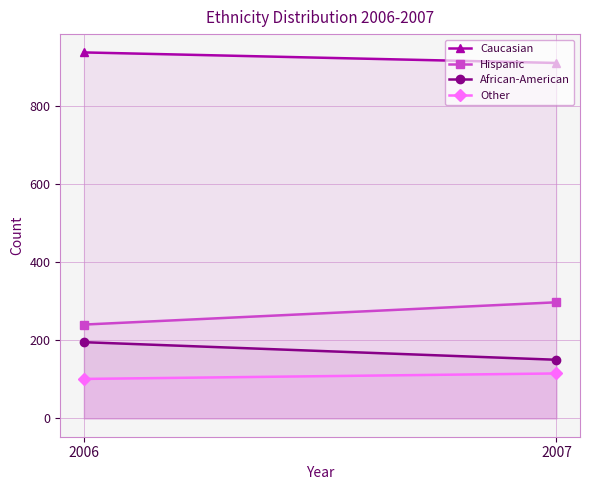

What is the difference between the maximum and minimum values in the Hispanic series?

57